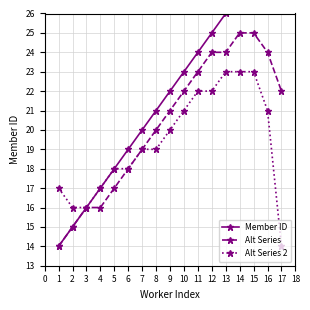

At which label does Alt Series 2 reach its minimum?

17